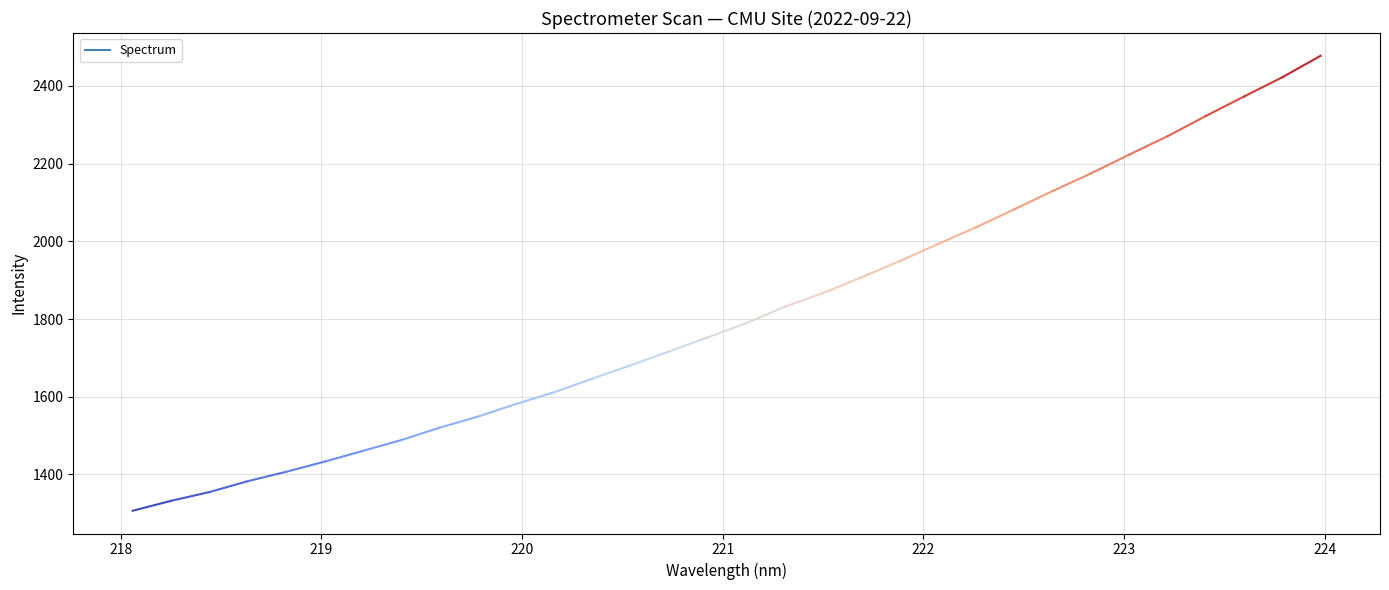

List the labels in order of value, largest first.

223.9802, 223.7895, 223.5987, 223.408, 223.2172, 223.0264, 222.8355, 222.6447, 222.4538, 222.263, 222.0721, 221.8812, 221.6902, 221.4993, 221.3083, 221.1174, 220.9264, 220.7354, 220.5444, 220.3533, 220.1623, 219.9712, 219.7801, 219.589, 219.3979, 219.2067, 219.0156, 218.8244, 218.6332, 218.442, 218.2508, 218.0596